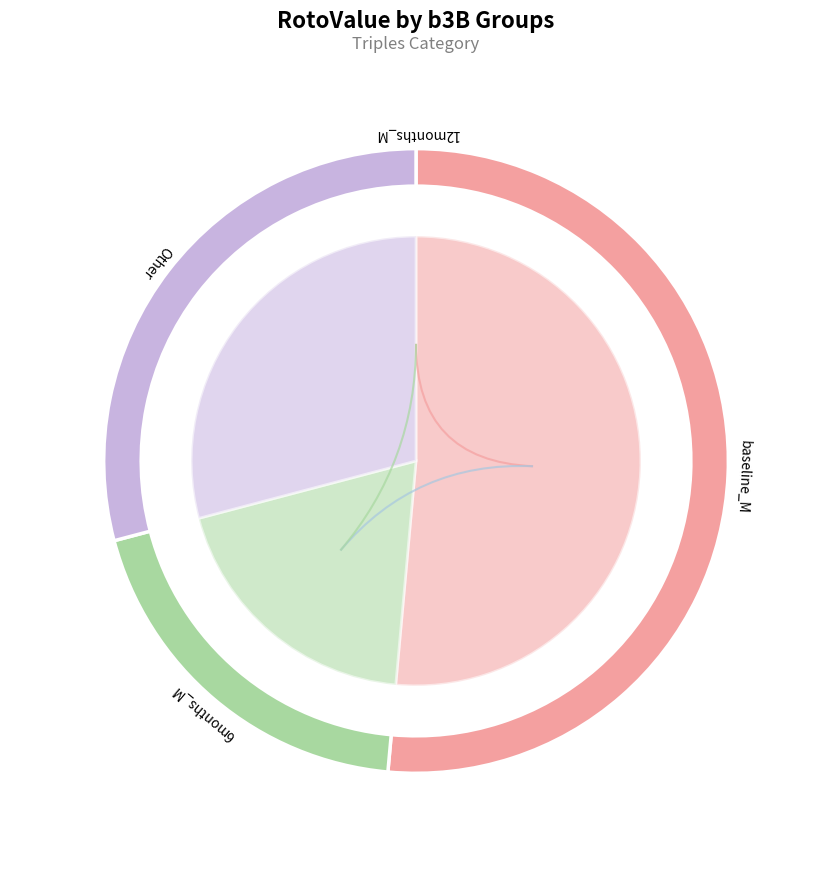

To the nearest percent, what portion does 10 represent?

7%